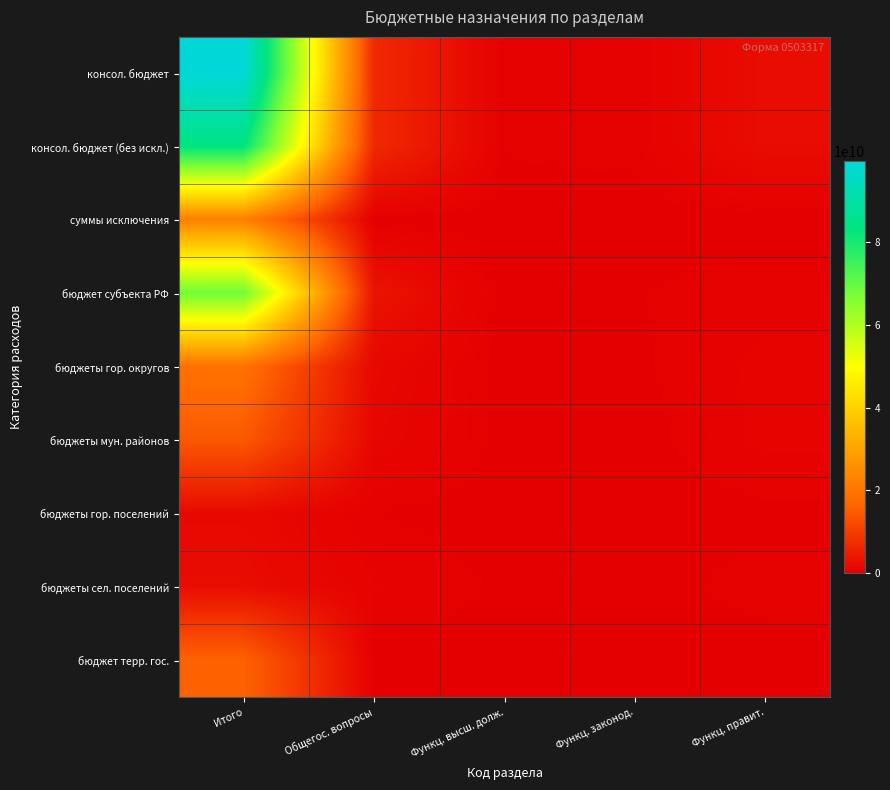

At how many categories does at least one series exceed 64001528918?

1